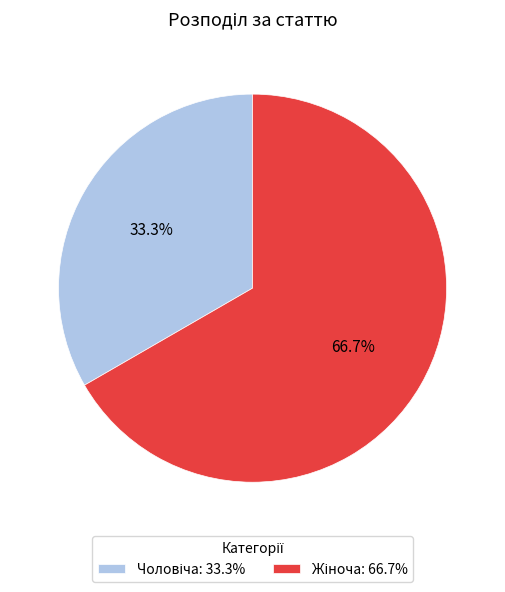

Is there a majority slice in this chart?

Yes